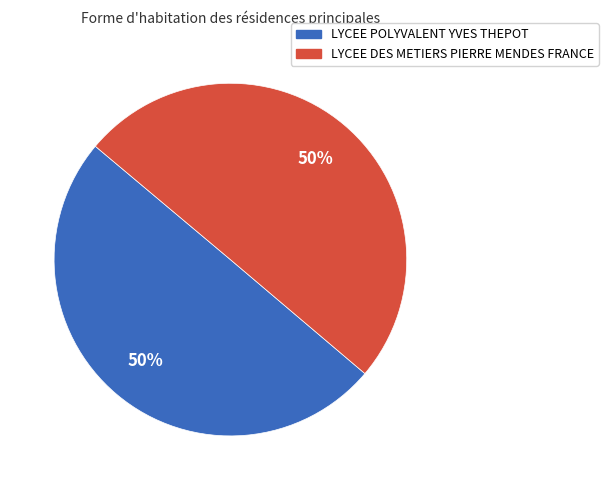

Approximately how many times larger is the value at LYCEE DES METIERS PIERRE MENDES FRANCE compared to LYCEE POLYVALENT YVES THEPOT?

1.0